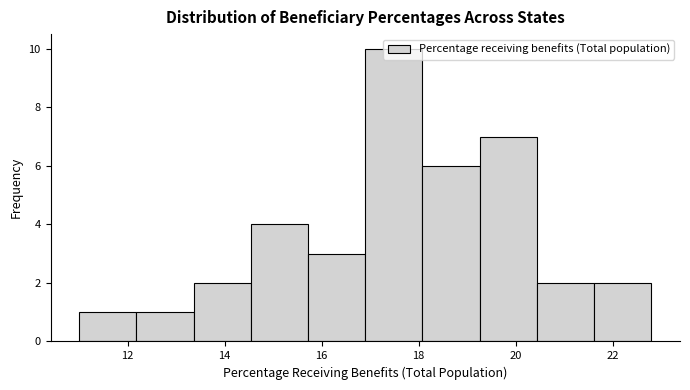

Which range on the x-axis has the tallest bar?

16.90 to 18.08